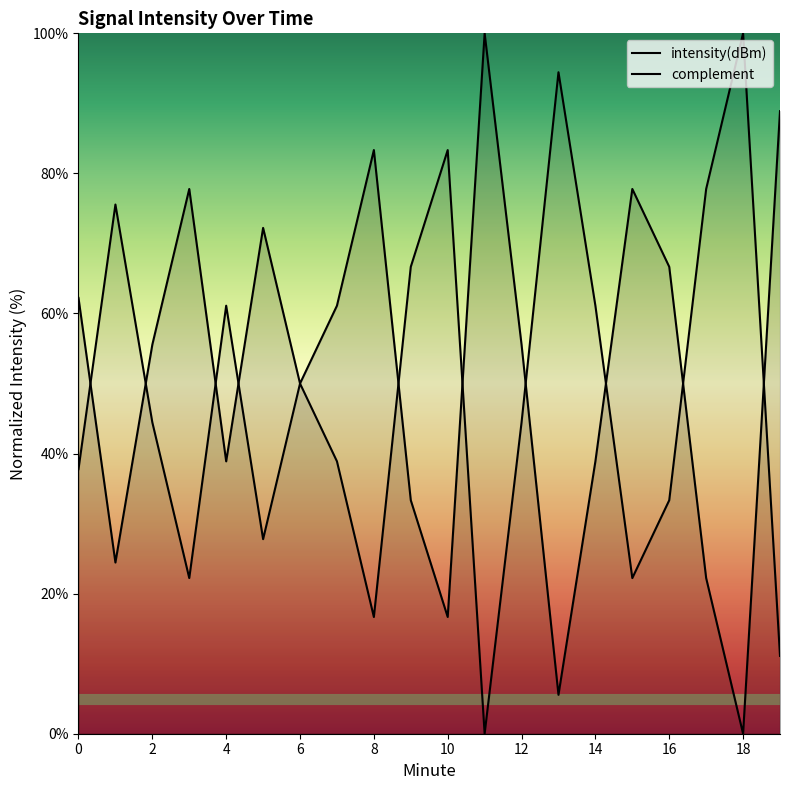

True or false: intensity(dBm) has a value of 33.3 at 18.

True